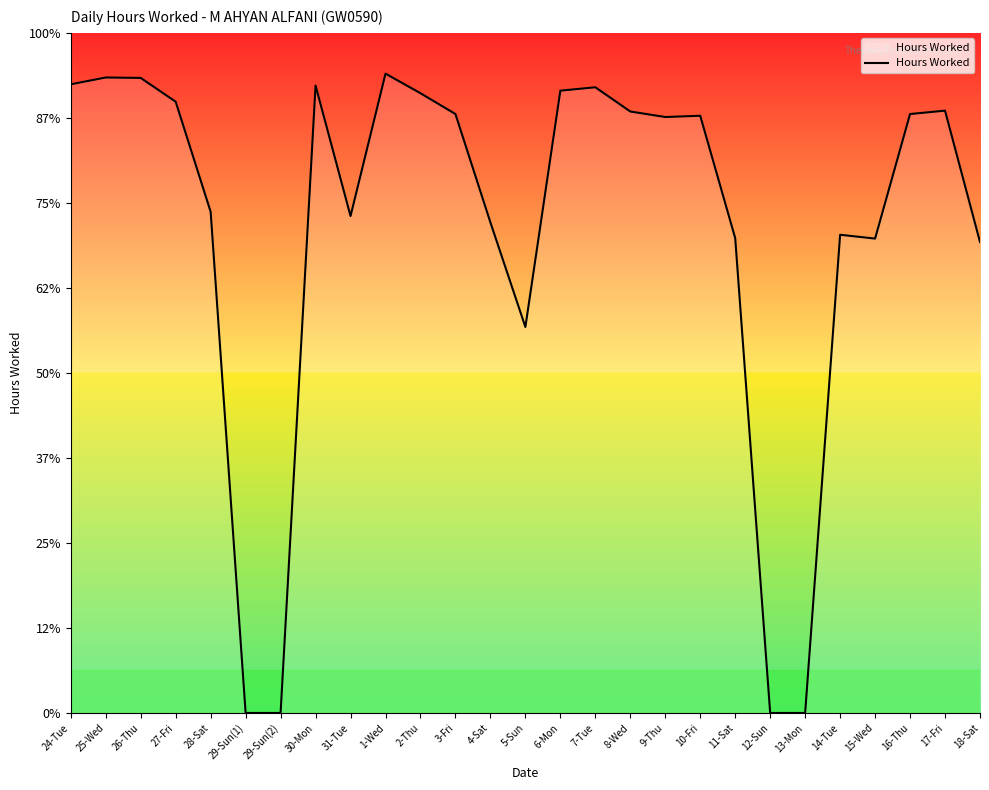

Approximately how many times larger is the value at 30-Mon compared to 5-Sun?

1.6